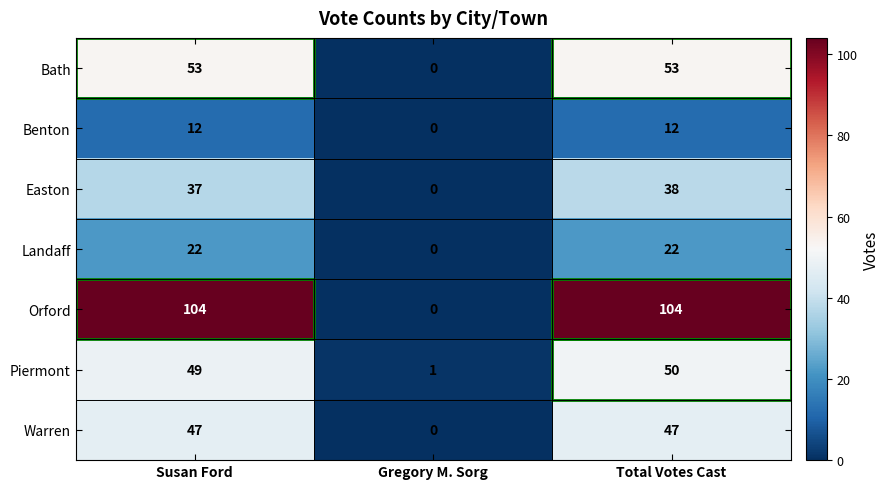

What is the average value of the Benton series?

8